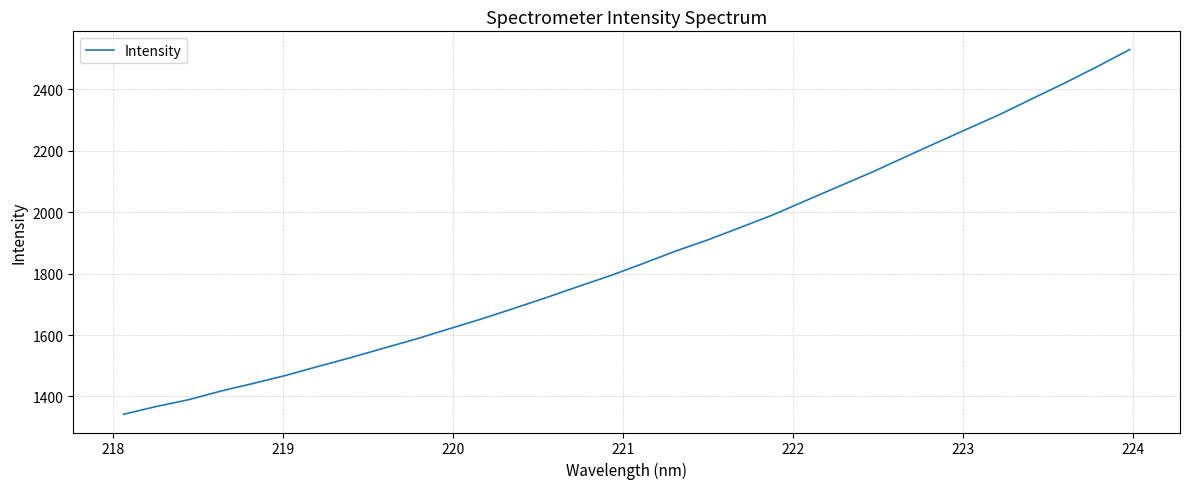

What is the difference between the maximum and minimum values?

1188.3